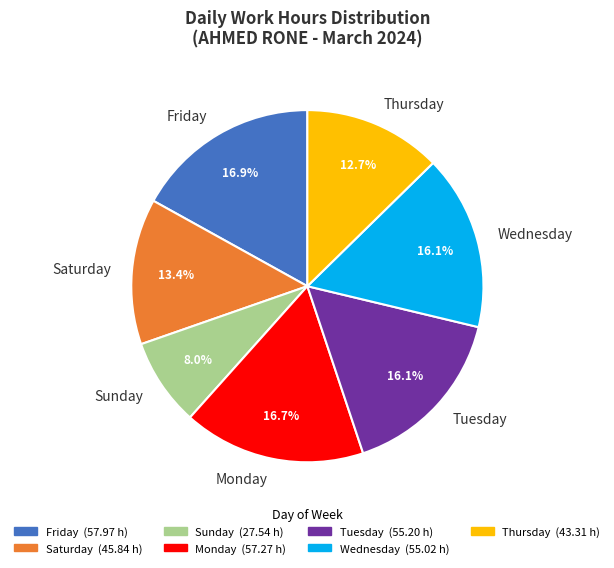

Is there any slice that represents more than half of the pie?

No